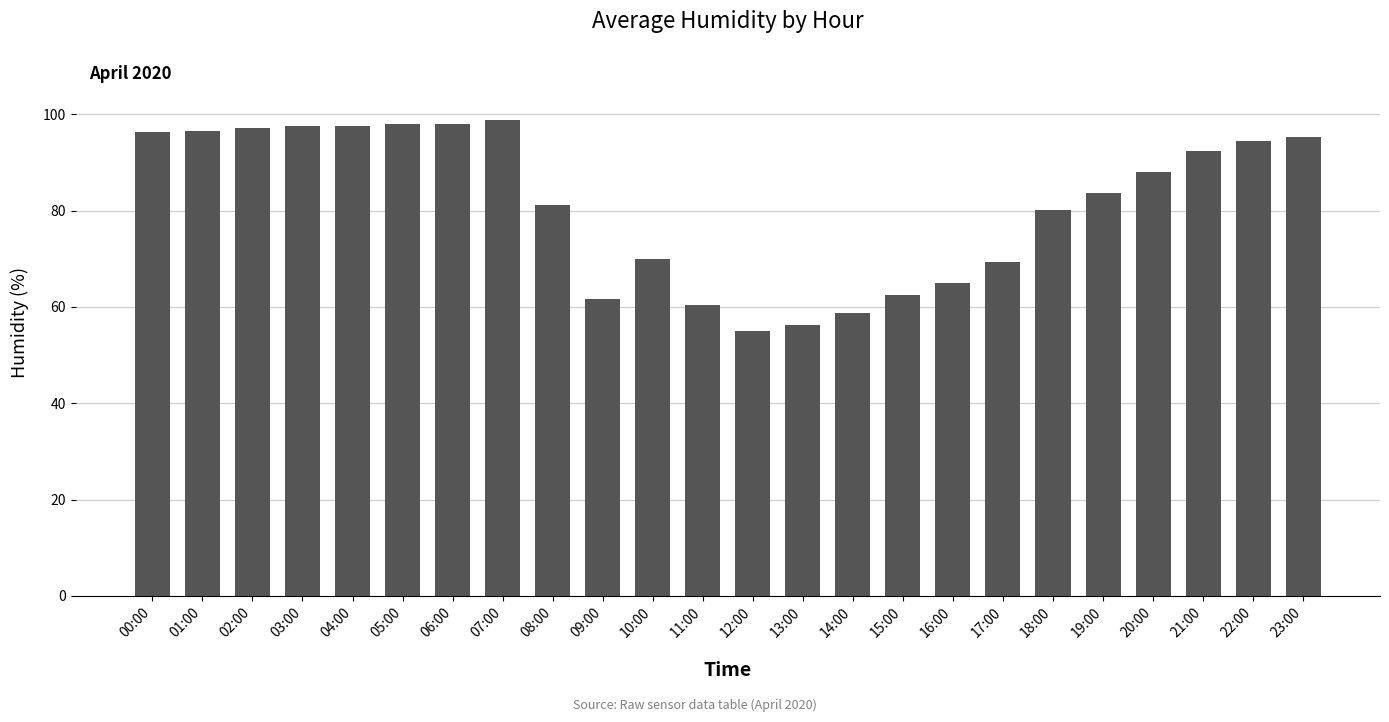

What is the difference between the maximum and second lowest values?

42.6